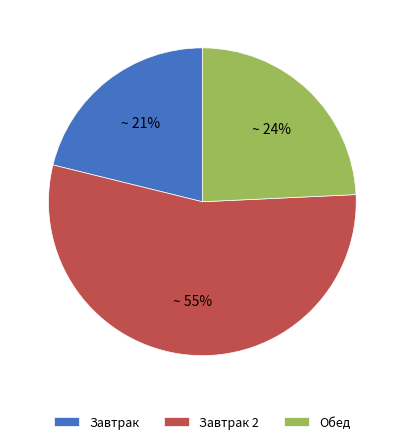

To the nearest percent, what is the combined percentage of Завтрак 2 and Обед?

79%